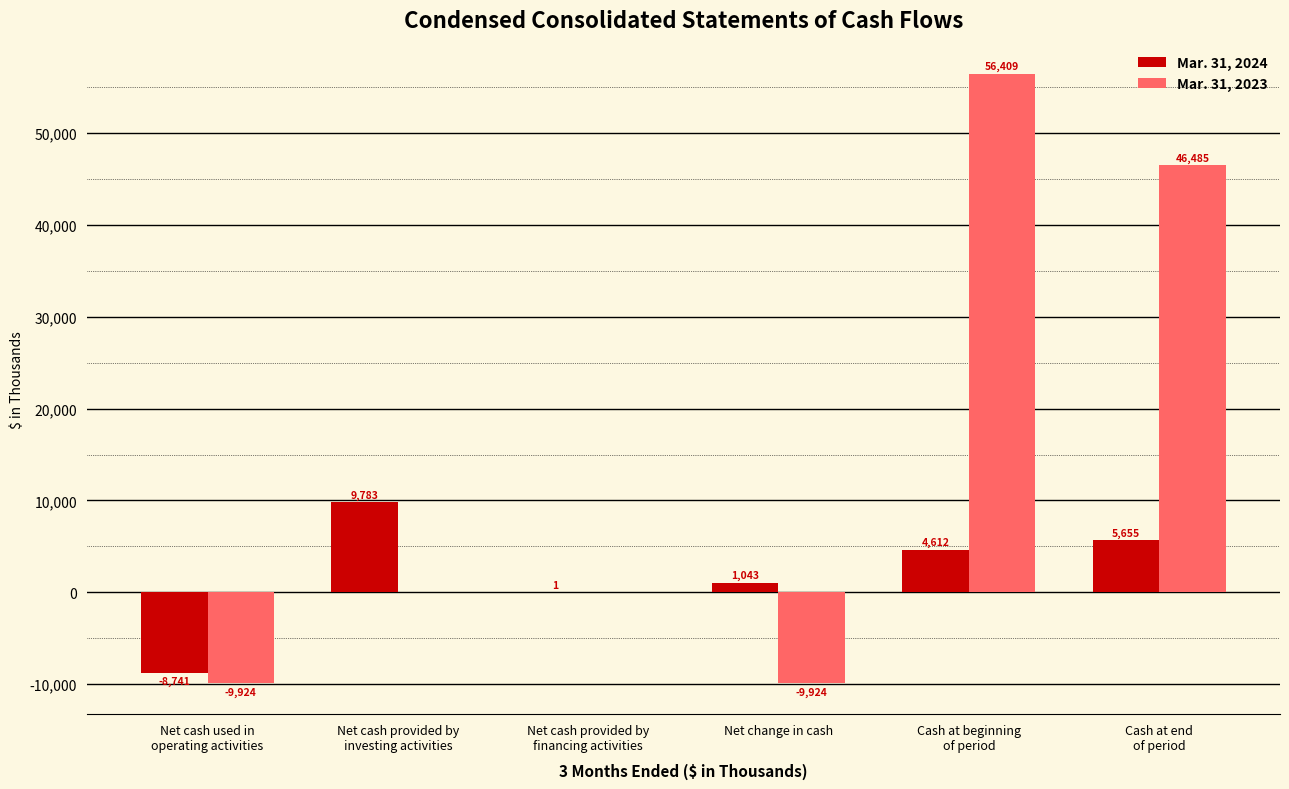

How many groups of bars are there?

6